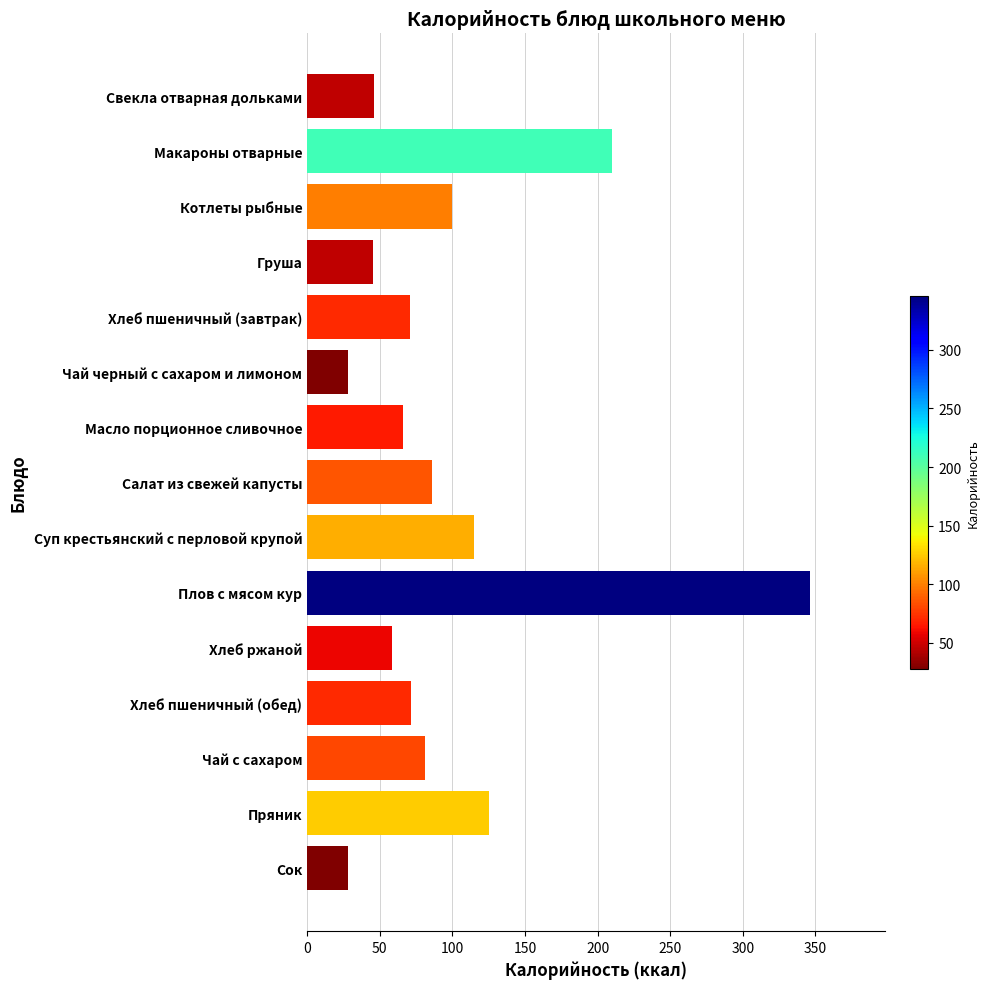

What is the label of the 6th bar from the bottom?

Плов с мясом кур